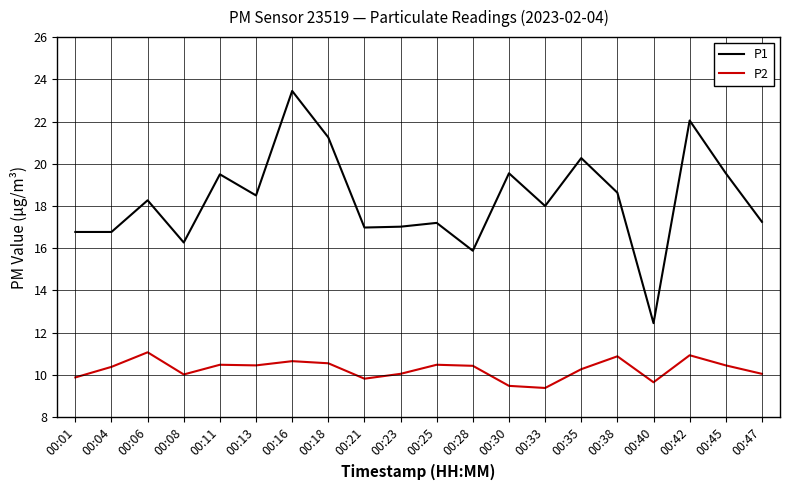

Which series has the widest spread of values?

P1